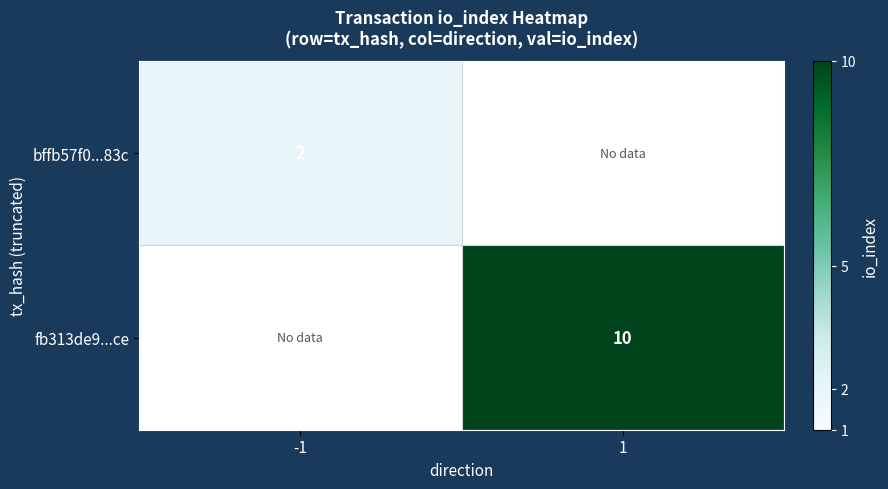

Count the number of categories in the chart.

2